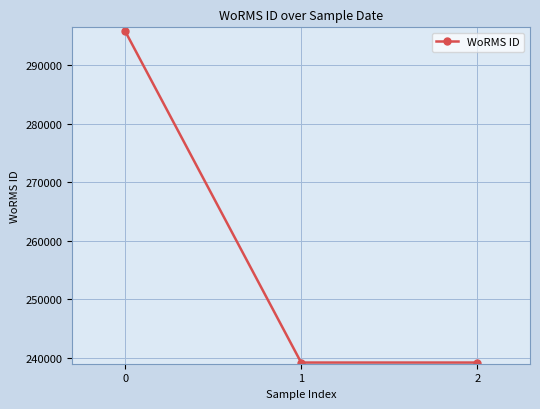

What is the ratio of the value at 0 to the value at 1?

1.2